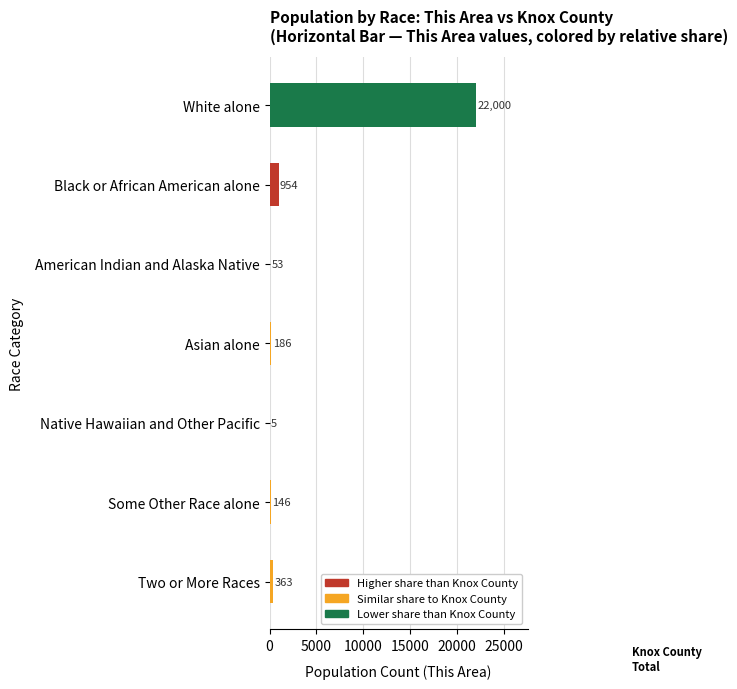

At which label is the value closest to 11002?

Black or African American alone